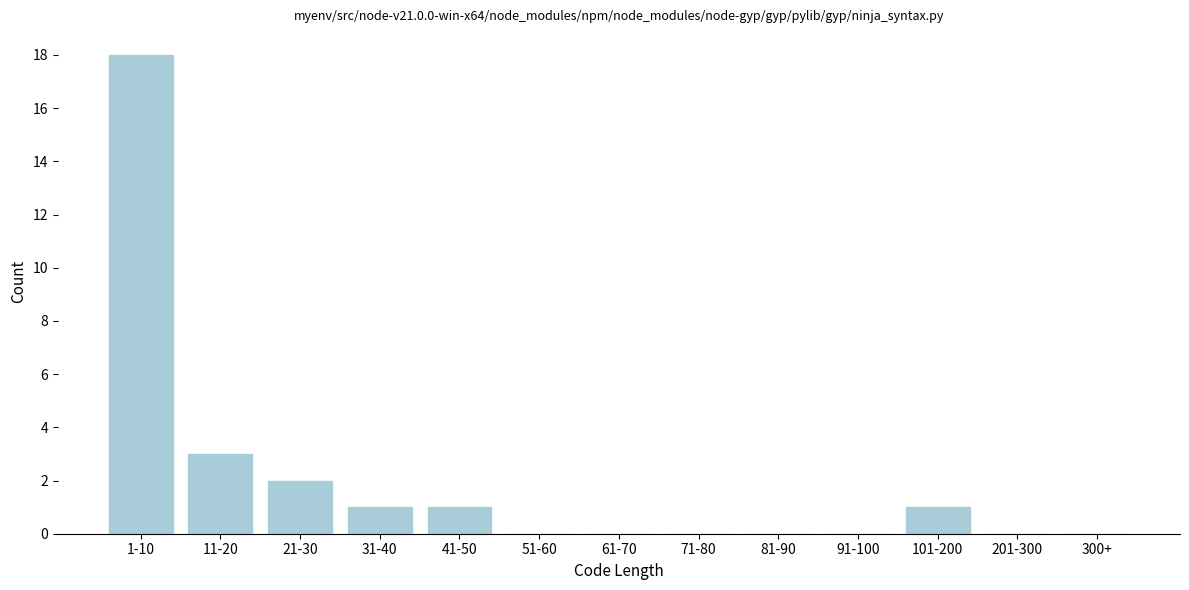

Reading right to left, transcribe all the data shown in this chart.

300+=0	201-300=0	101-200=1	91-100=0	81-90=0	71-80=0	61-70=0	51-60=0	41-50=1	31-40=1	21-30=2	11-20=3	1-10=18